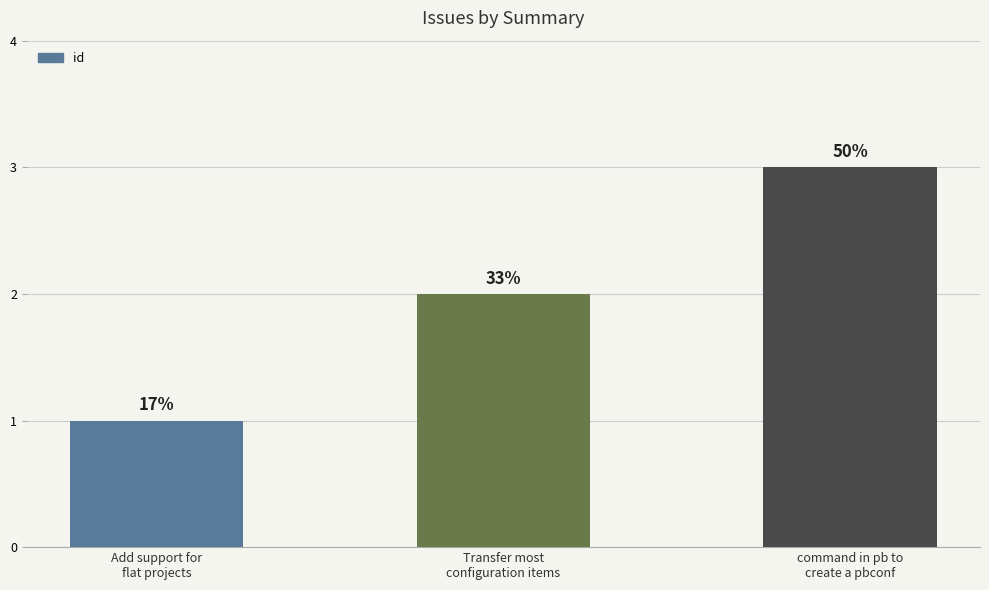

Does the chart contain stacked bars?

No